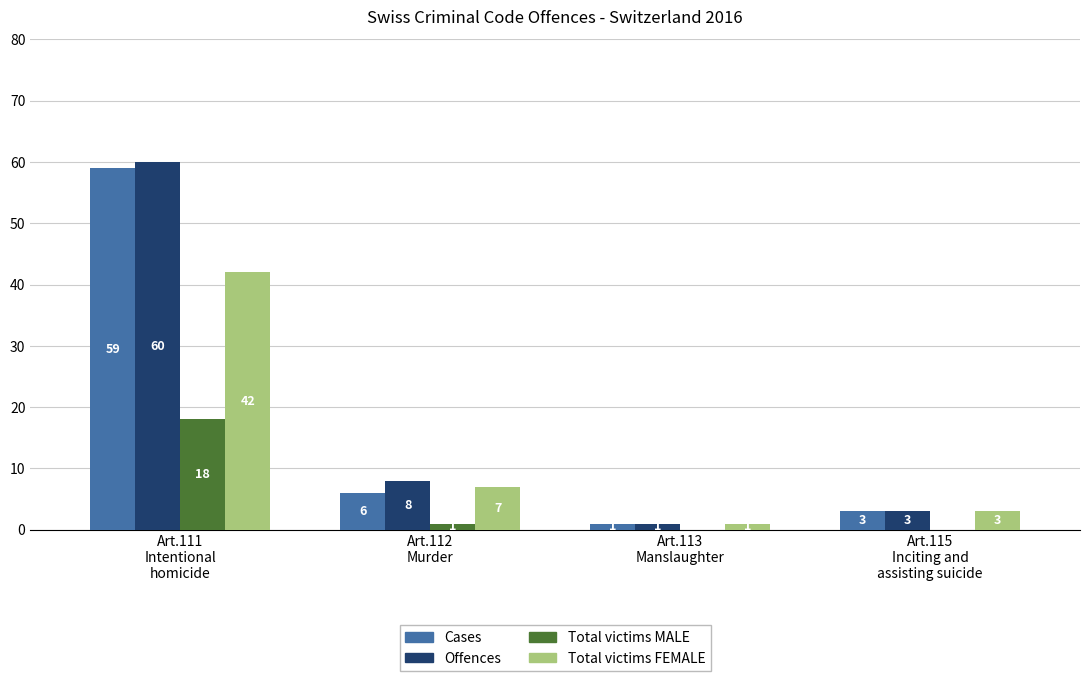

At which category is the sum across all series the highest?

Art.111
Intentional
homicide